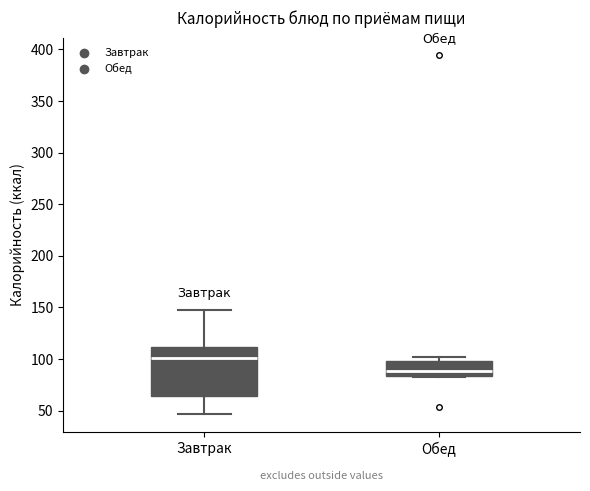

Where is the lower edge of the box for Обед on the y-axis? The values are not printed on the chart, so give them approximately, as read against the axis.

85